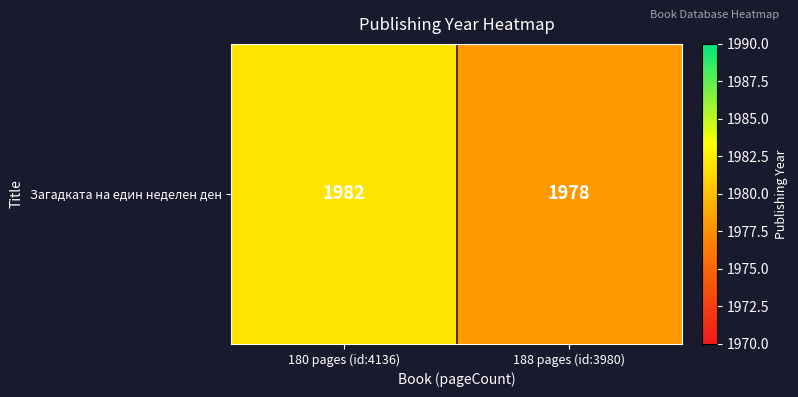

What is the greatest value displayed?

1982